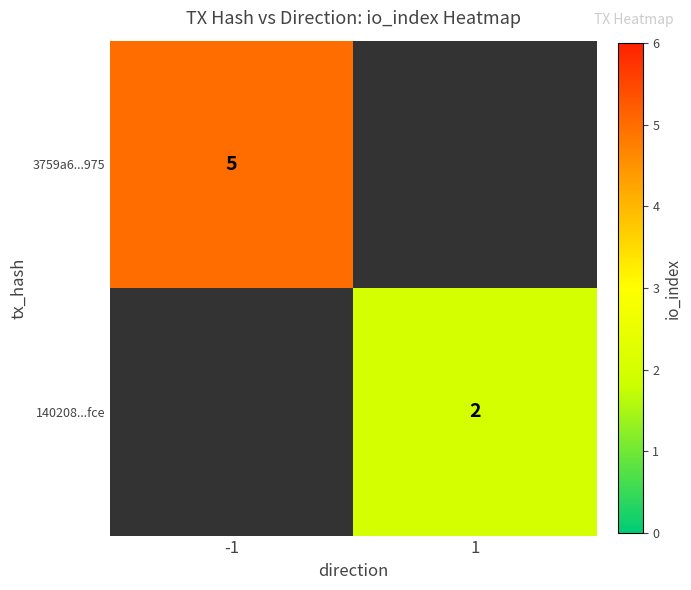

Is the value of 140208...fce at 1 greater than the value of 3759a6...975 at -1?

No